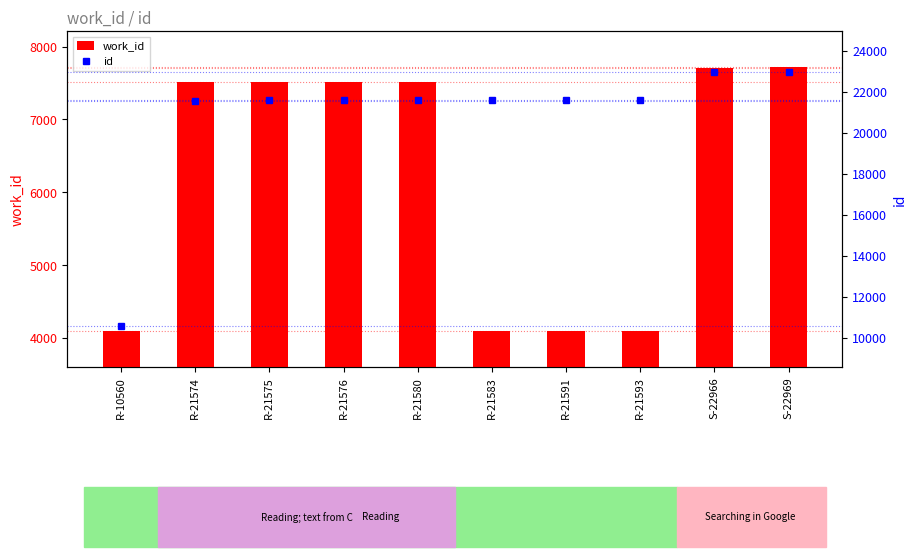

What position from the right is R-21574?

9